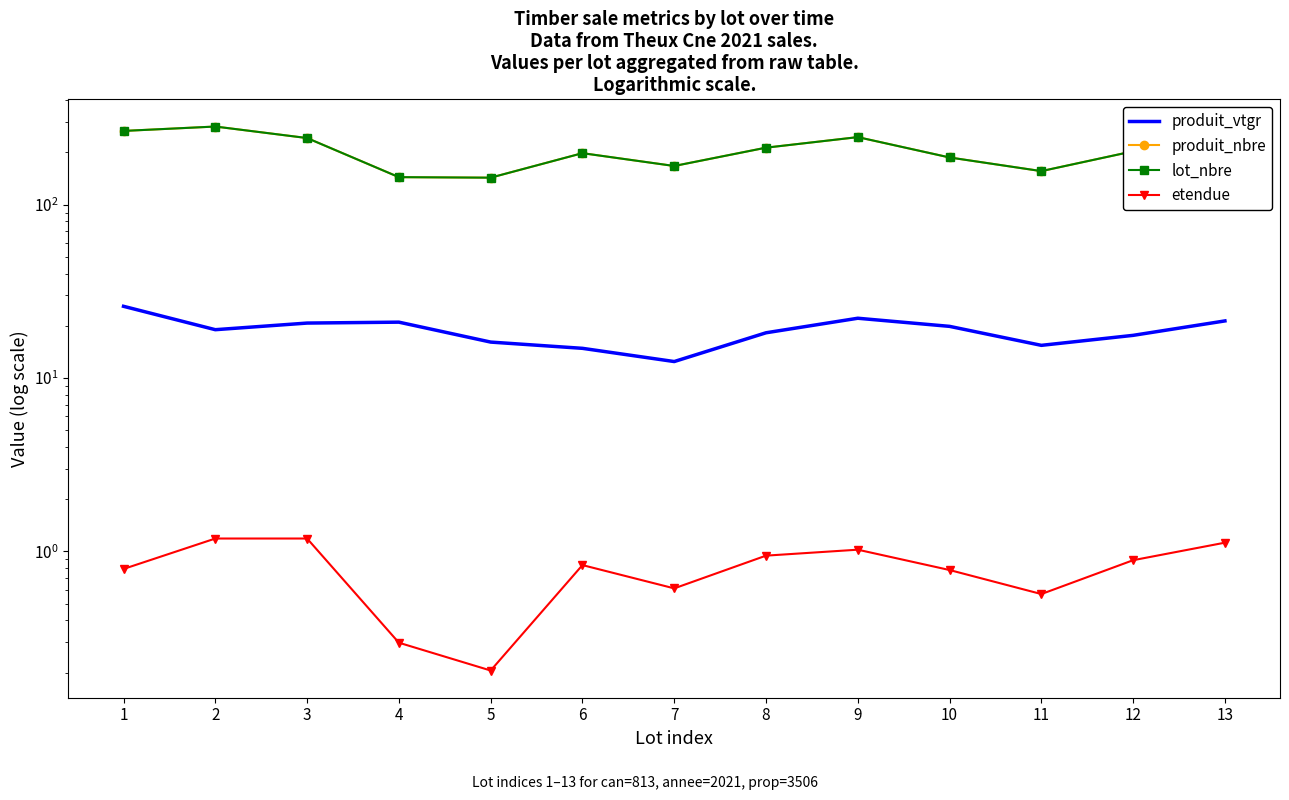

True or false: lot_nbre and etendue cross at least once.

False